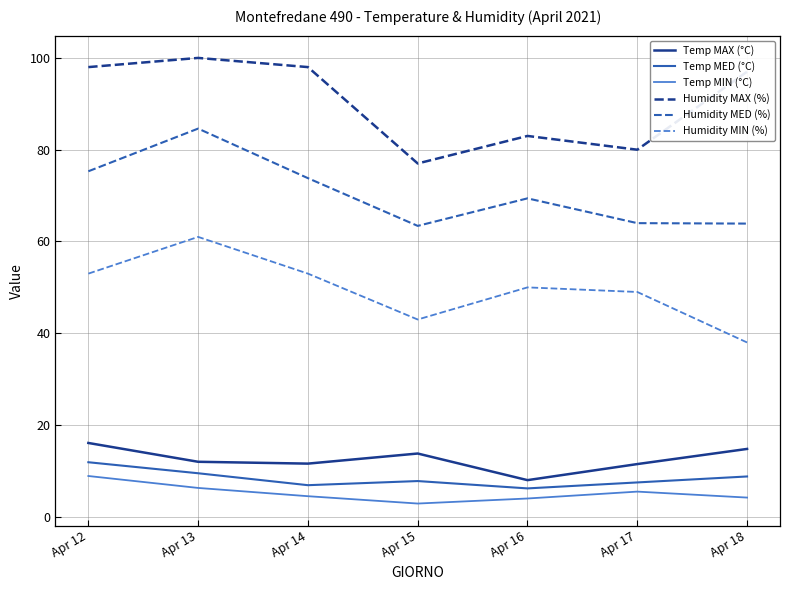

Read the Temp MAX (°C) value at Apr 13.

12.0